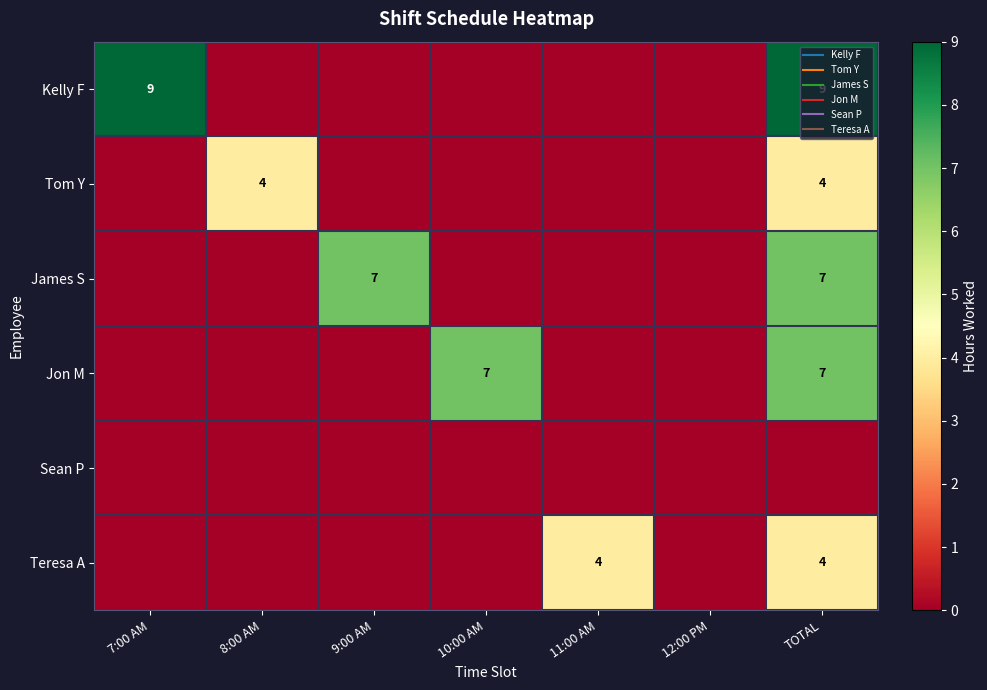

What is the difference between the second highest and minimum values in the Jon M series?

7